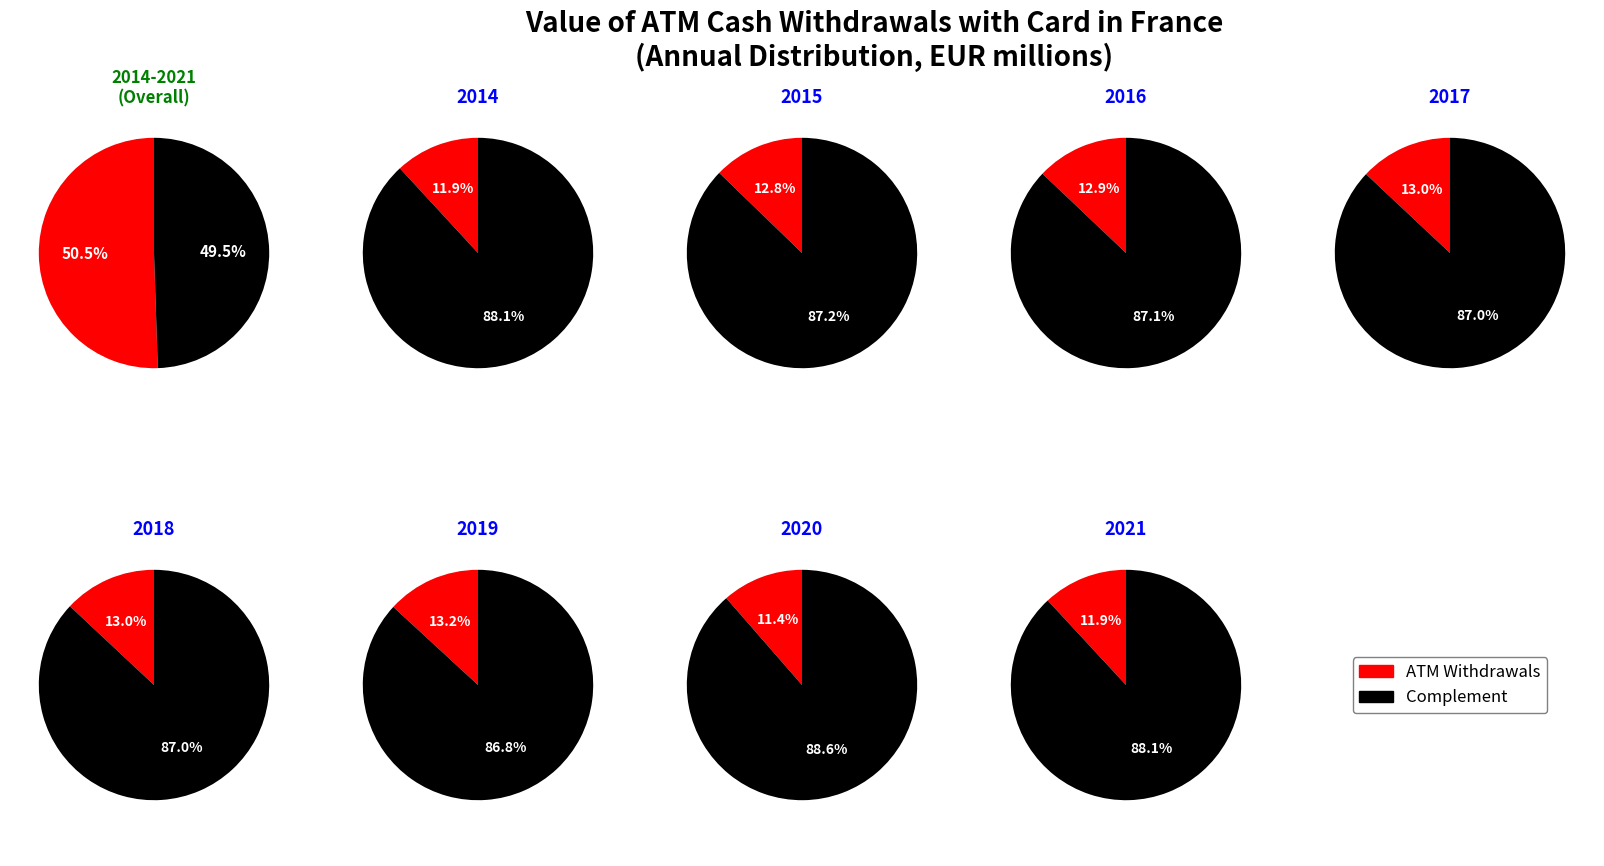

Which category has the smallest portion of the pie?

2020